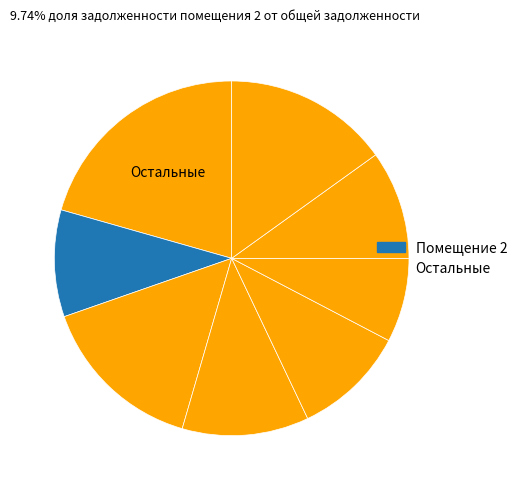

How many segments does this pie chart have?

8